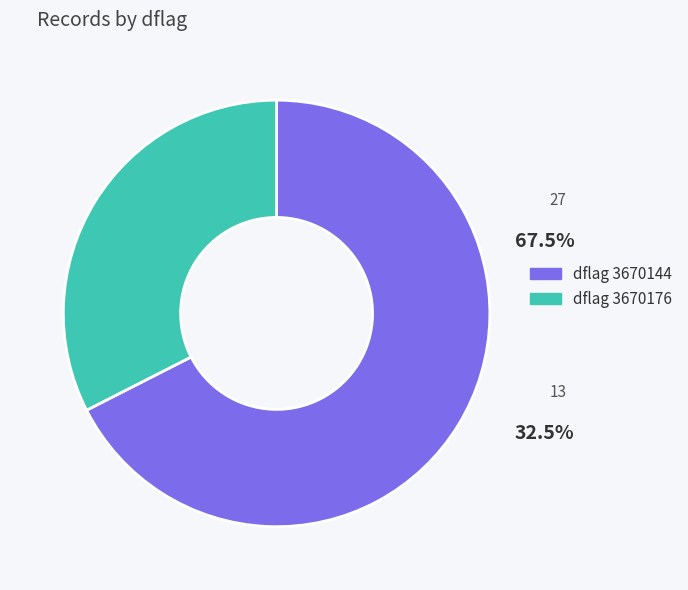

True or false: dflag 3670176 accounts for 32% of the total.

True